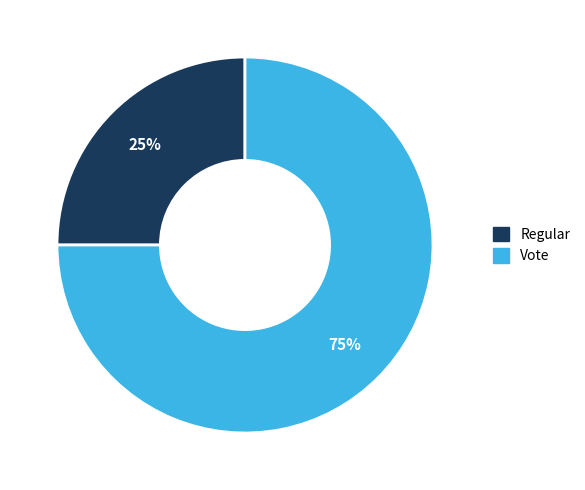

Does Regular represent more than half of the total?

No